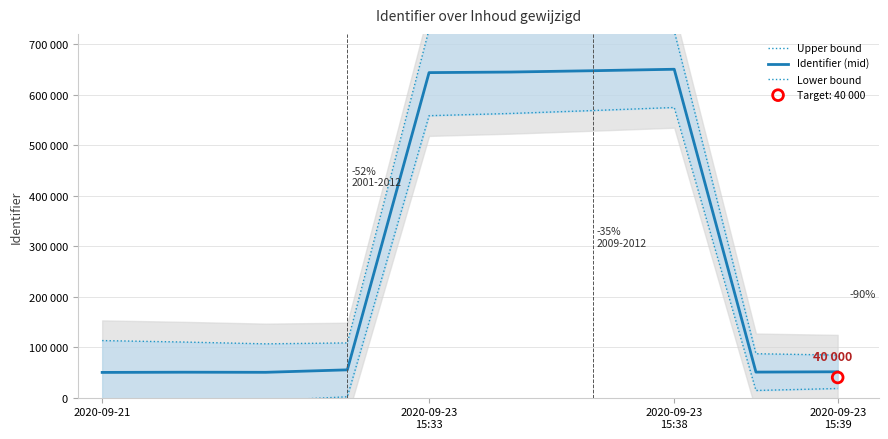

Is the value of Identifier (mid) at 2020-09-23
15:38 greater than the value of Upper bound at 2020-09-23
15:33?

No